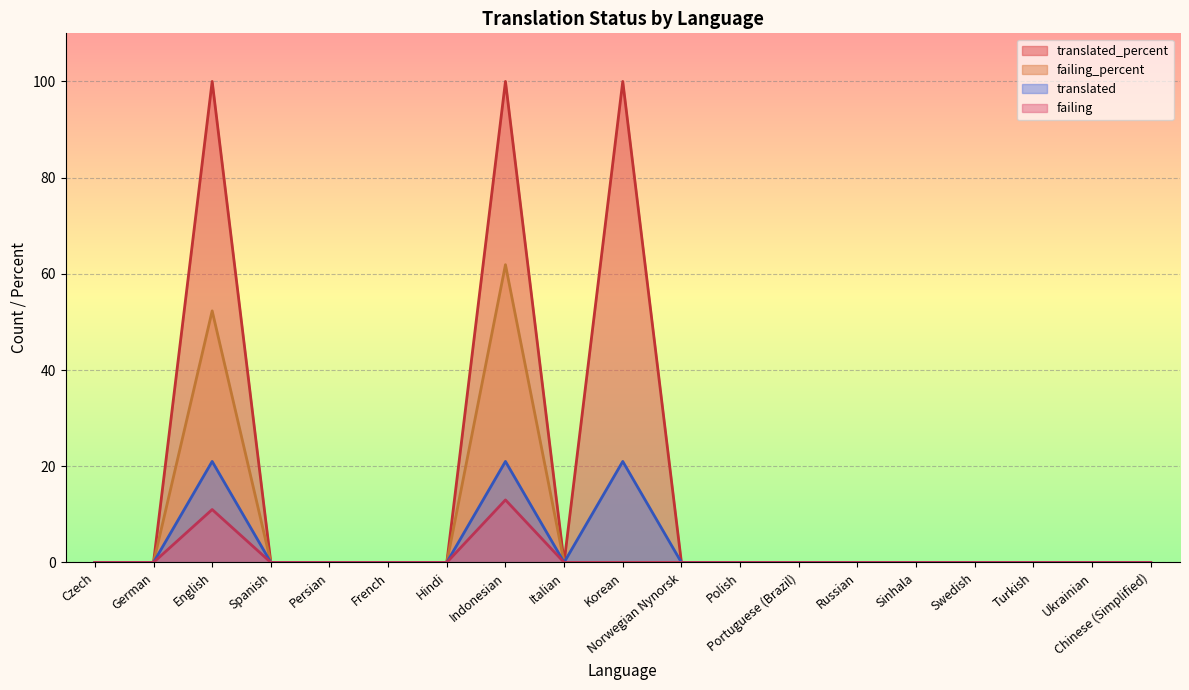

Which series has the widest spread of values?

translated_percent